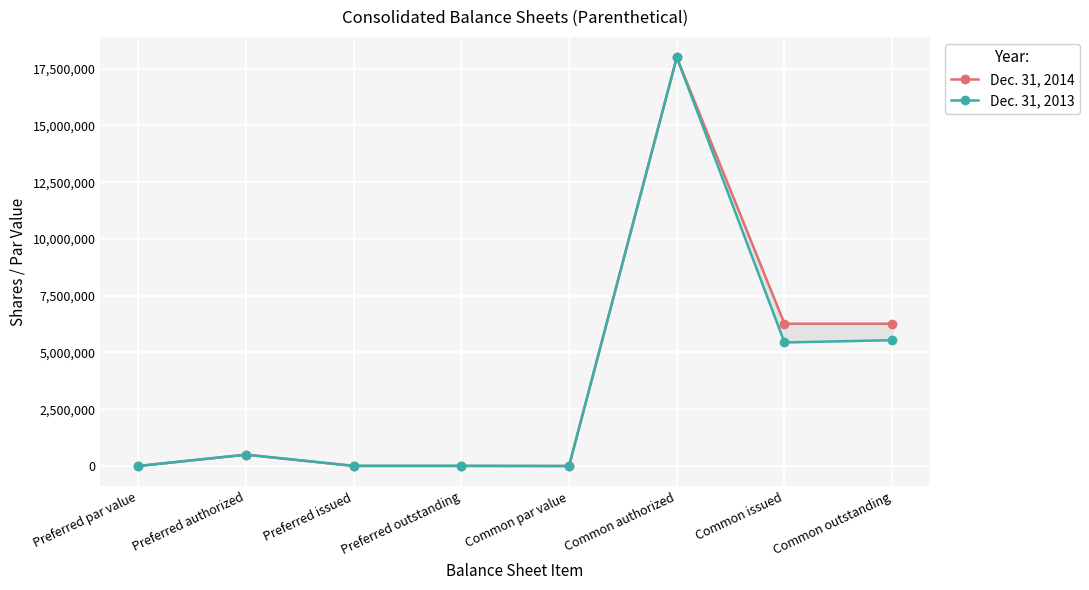

Where does the Dec. 31, 2014 series first go above 500000?

Common authorized